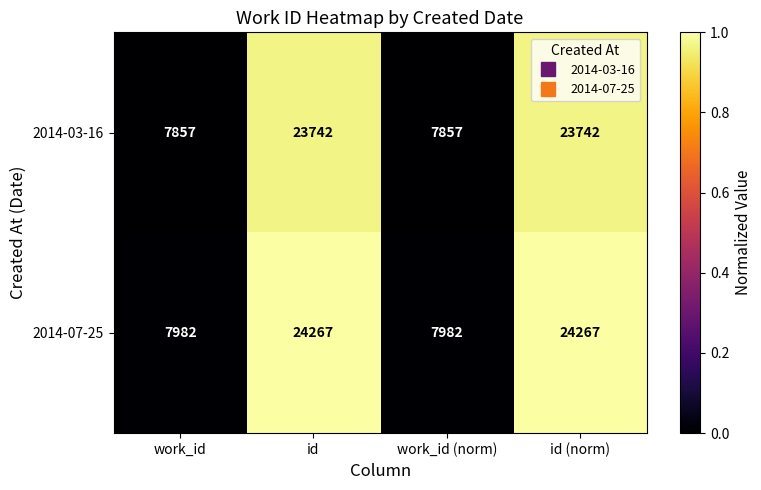

How many data points in 2014-03-16 are less than 23742?

2